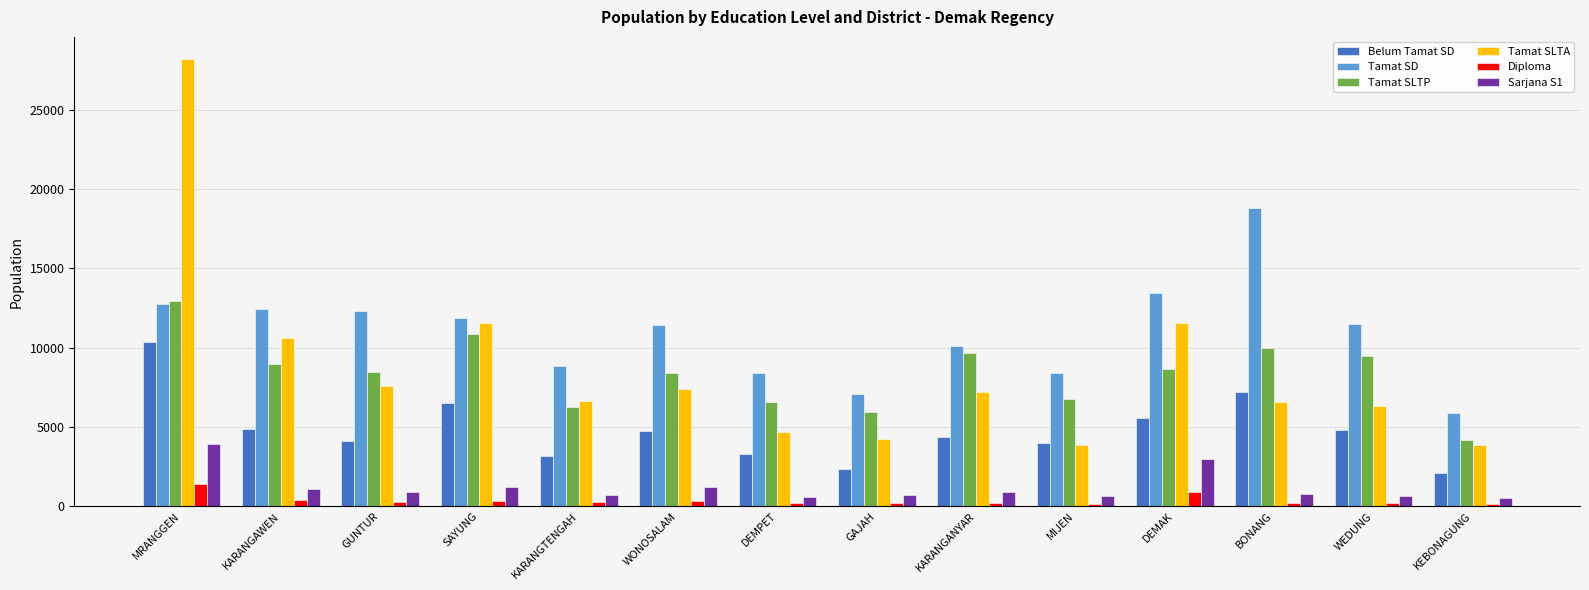

List the series in order of their peak value, lowest first.

Diploma, Sarjana S1, Belum Tamat SD, Tamat SLTP, Tamat SD, Tamat SLTA